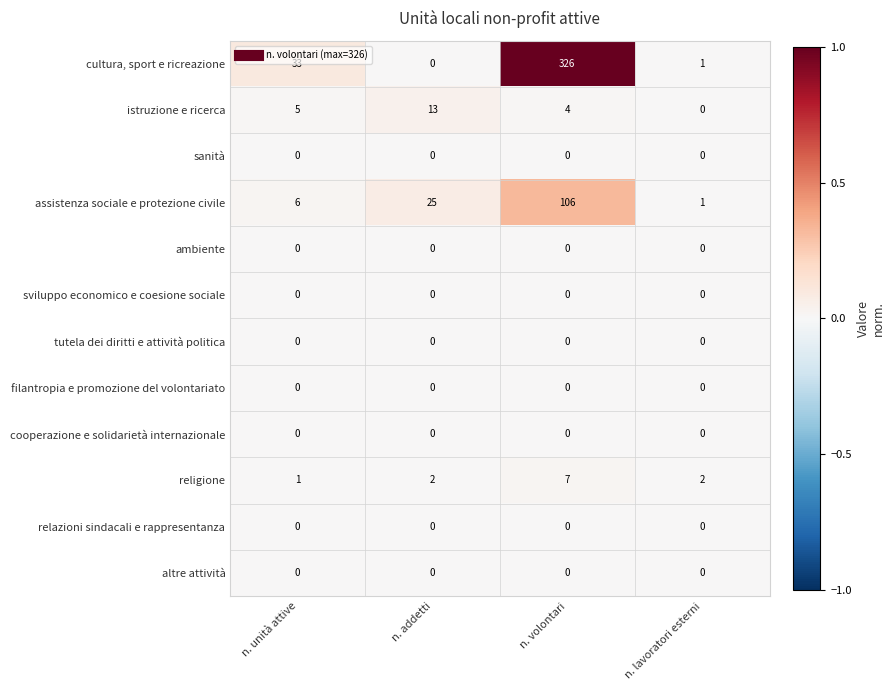

Which series has the widest spread of values?

cultura, sport e ricreazione